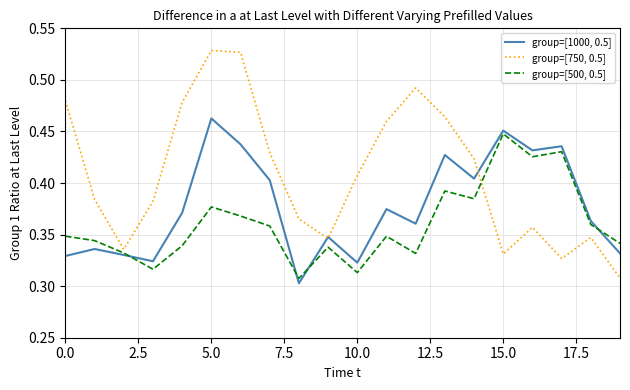

Which series has the largest range (max minus min)?

group=[750, 0.5]